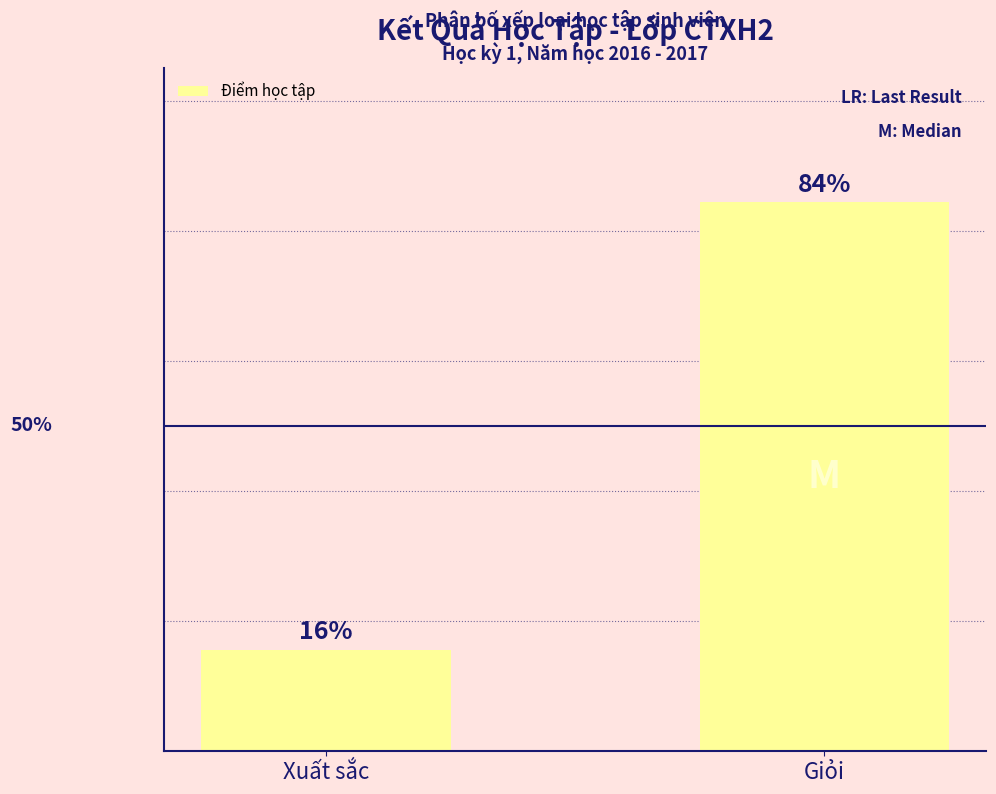

Reading right to left, extract all data points from this chart.

84.4	15.6